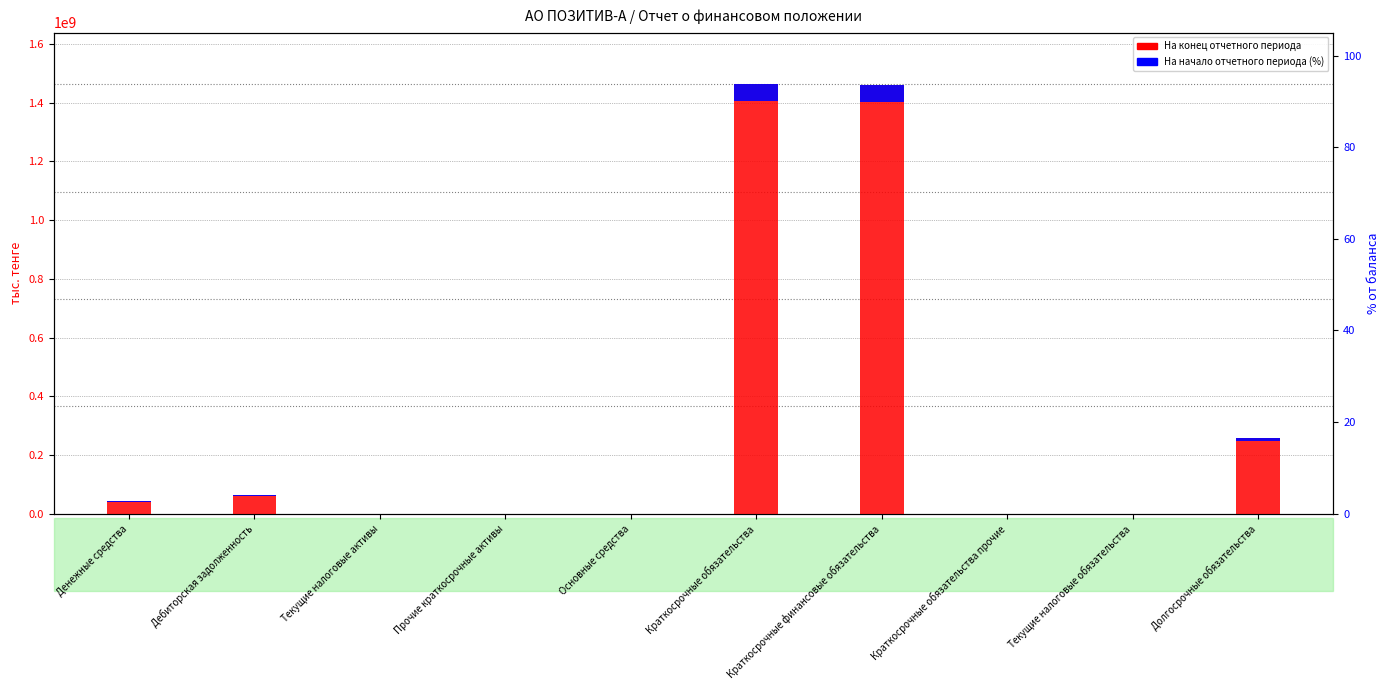

At which category does the chart reach its minimum across all series?

Краткосрочные обязательства прочие